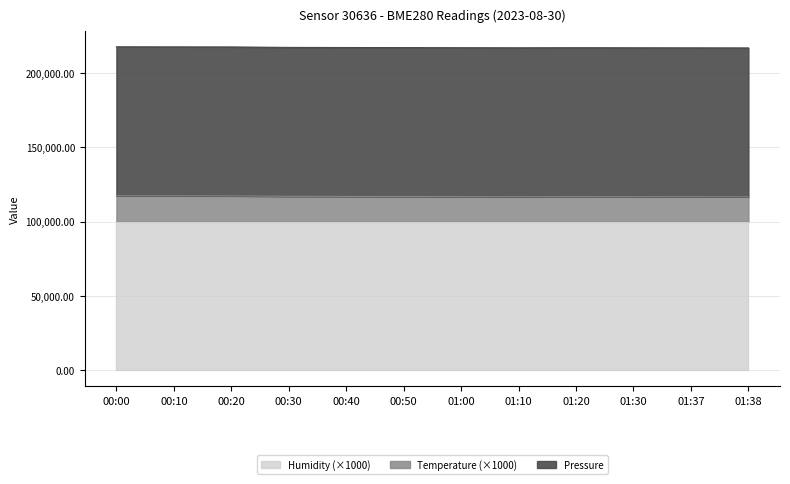

What is the total value across all series at 00:30?

217289.4